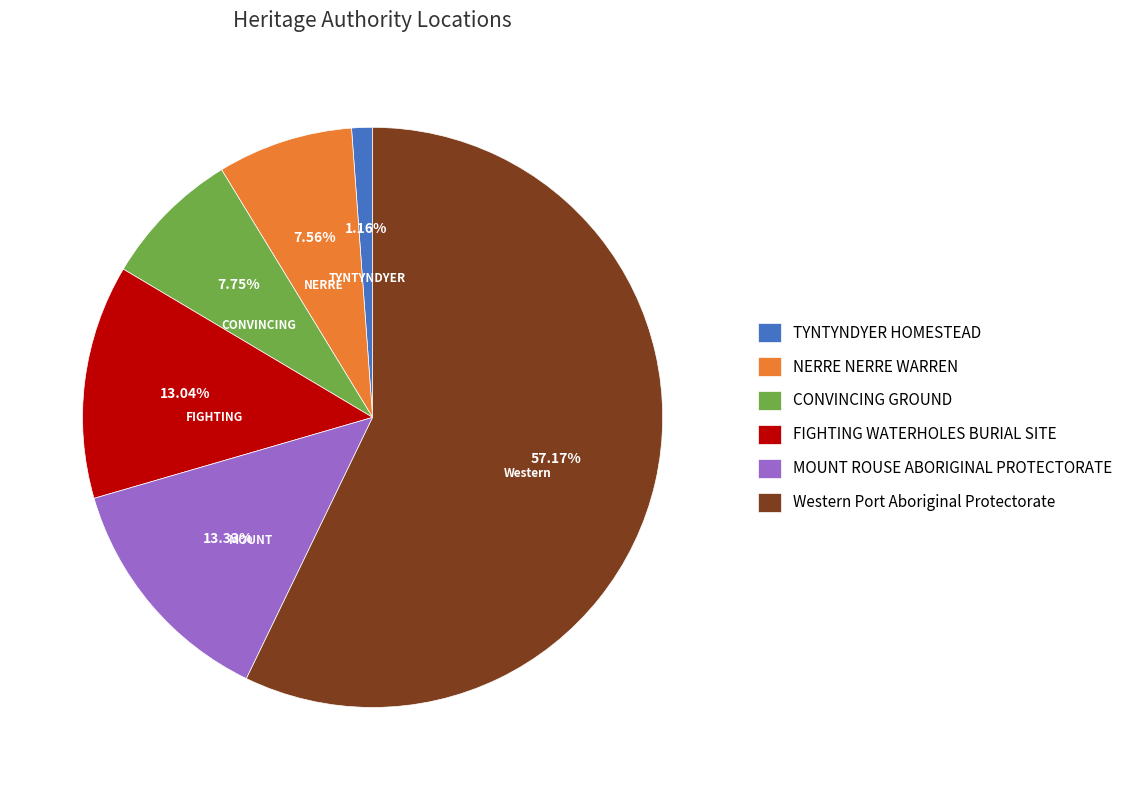

To the nearest percent, what is the difference between the largest and smallest slice percentages?

56%